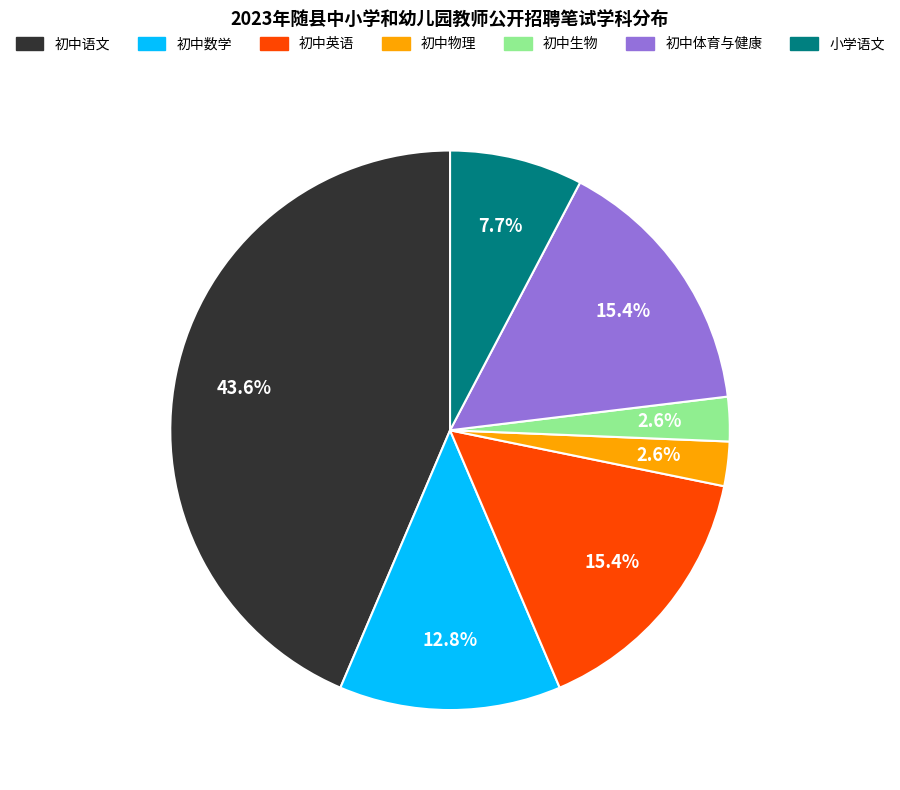

Is it true that 初中物理 is 3% of the pie?

True